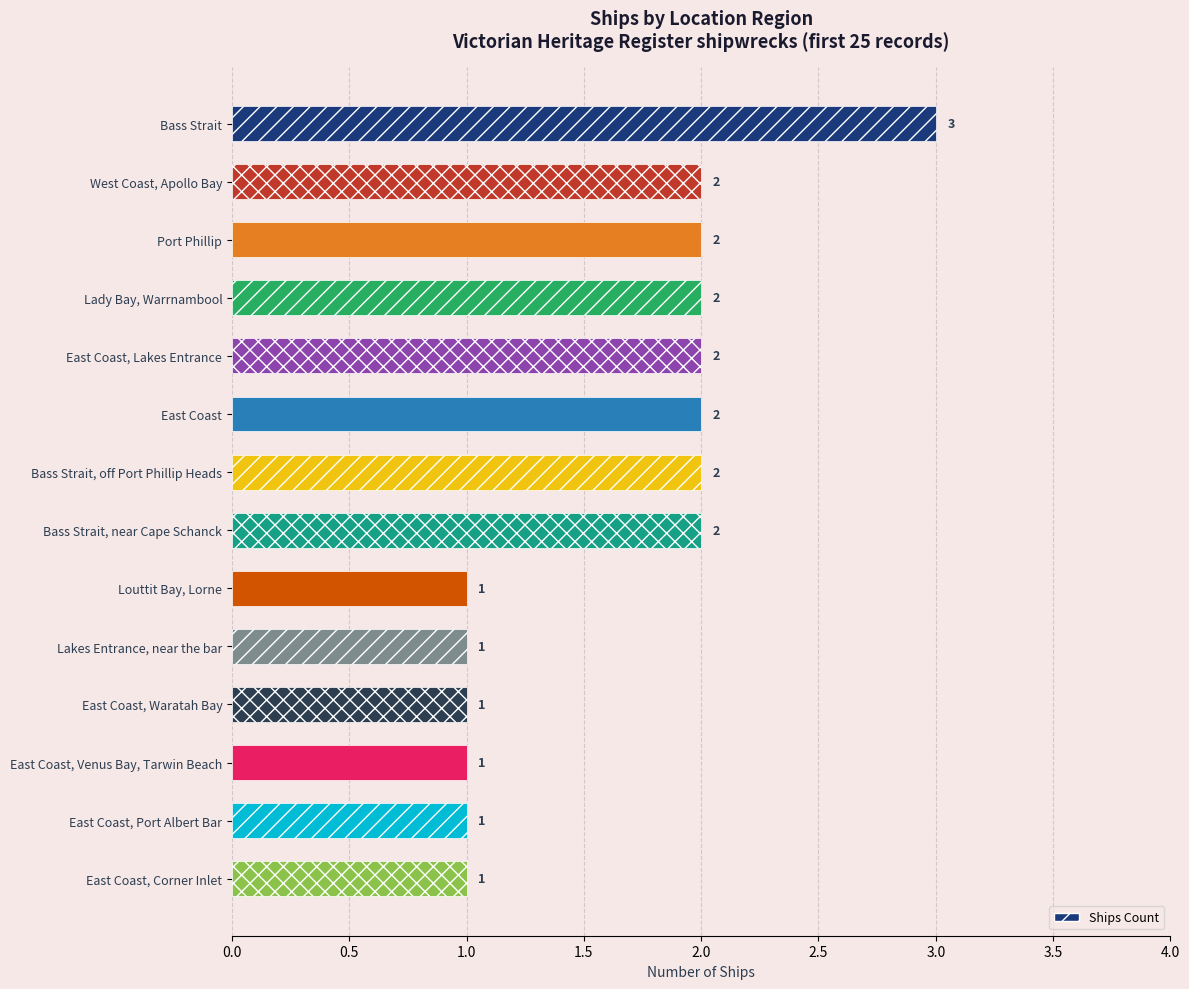

What is the ratio of the value at Port Phillip to the value at Lady Bay, Warrnambool?

1.0